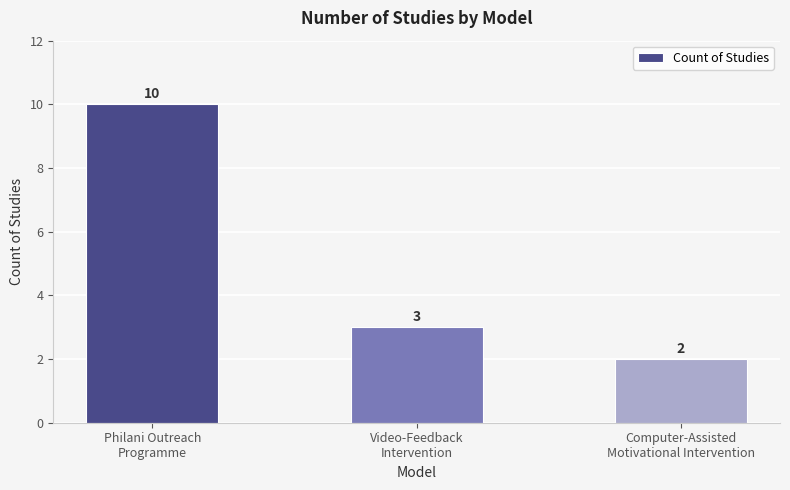

What is the sum of all values?

15